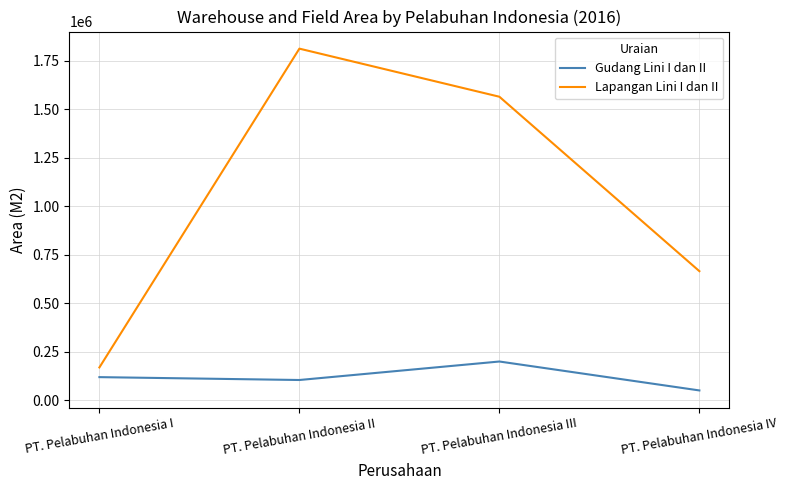

True or false: Lapangan Lini I dan II has more than 0 points higher than both neighbors.

True